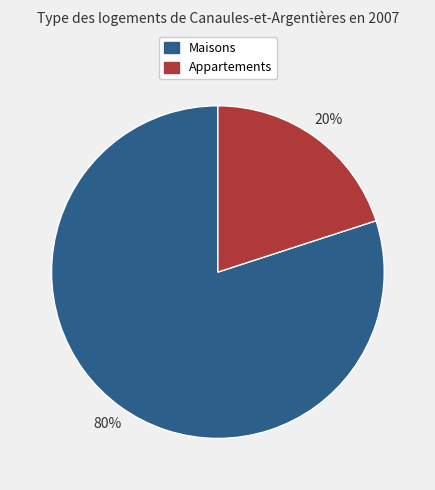

How many segments does this pie chart have?

2